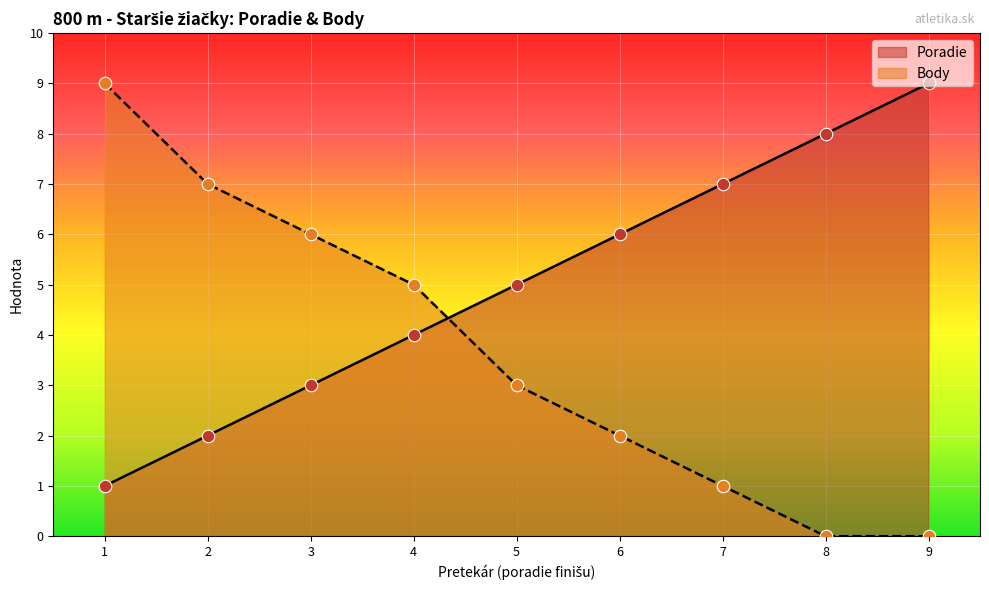

Which series has the widest spread of values?

Body